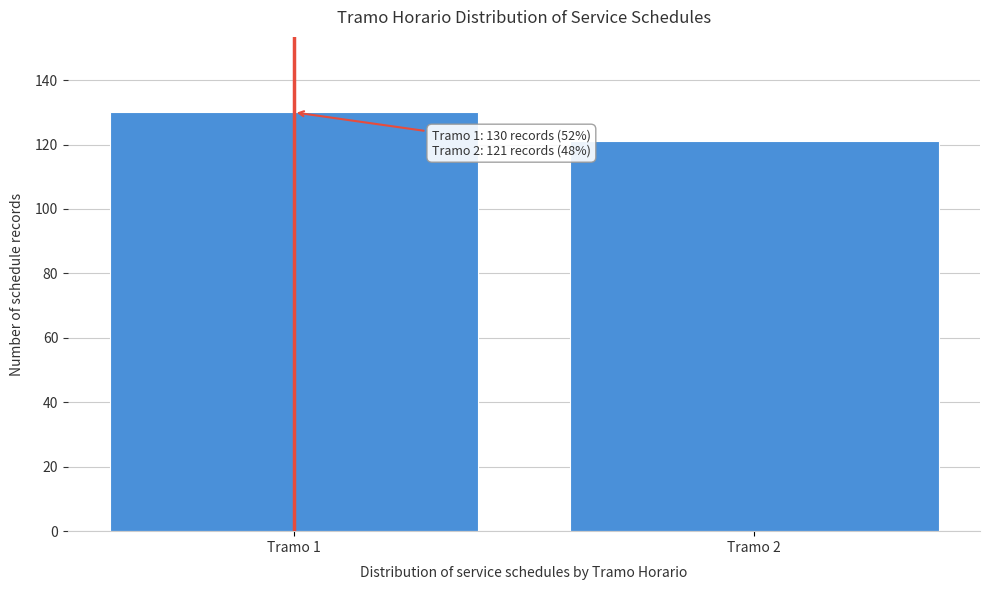

Reading left to right, extract all data points from this chart.

Tramo 1=130	Tramo 2=121